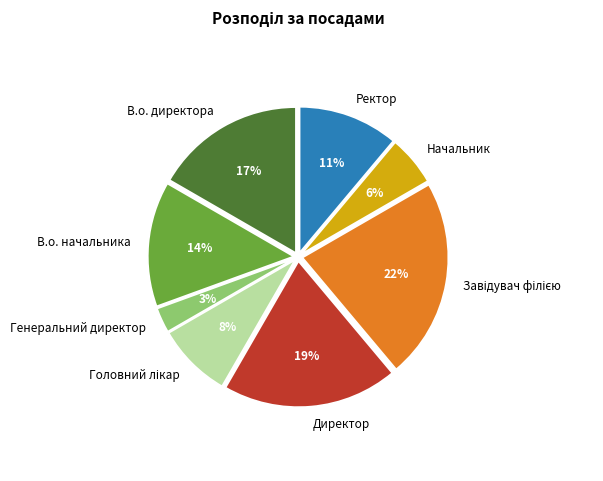

Is there a majority slice in this chart?

No